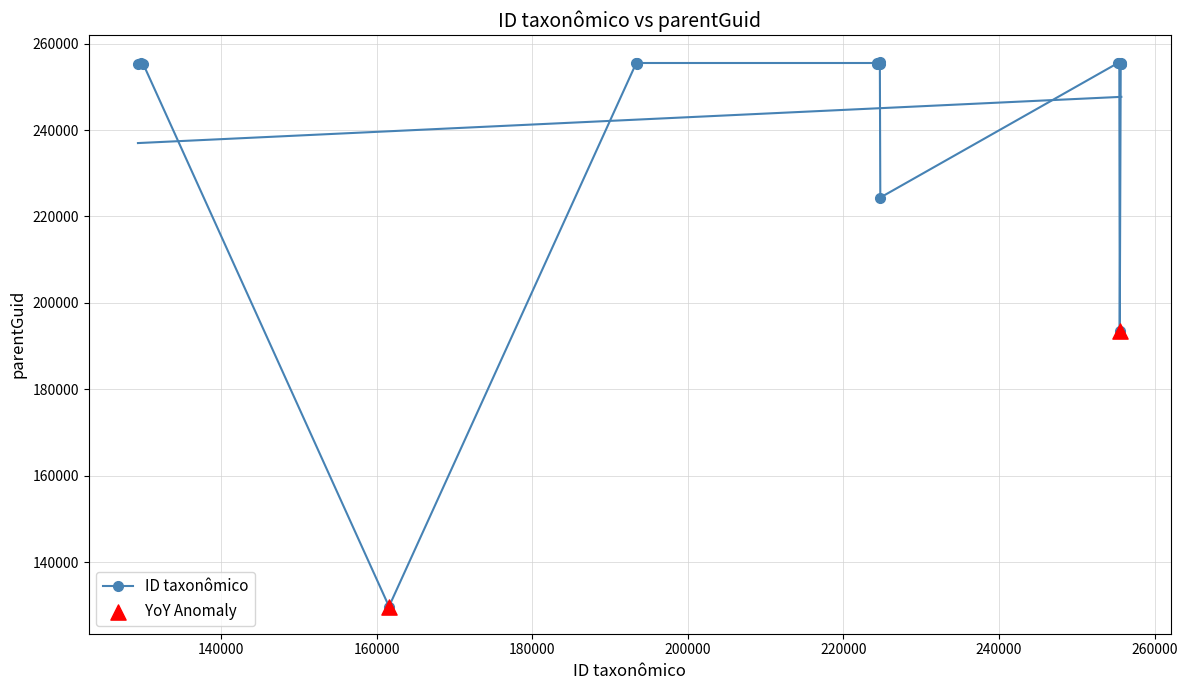

Which series has the largest total across all categories?

parentGuid